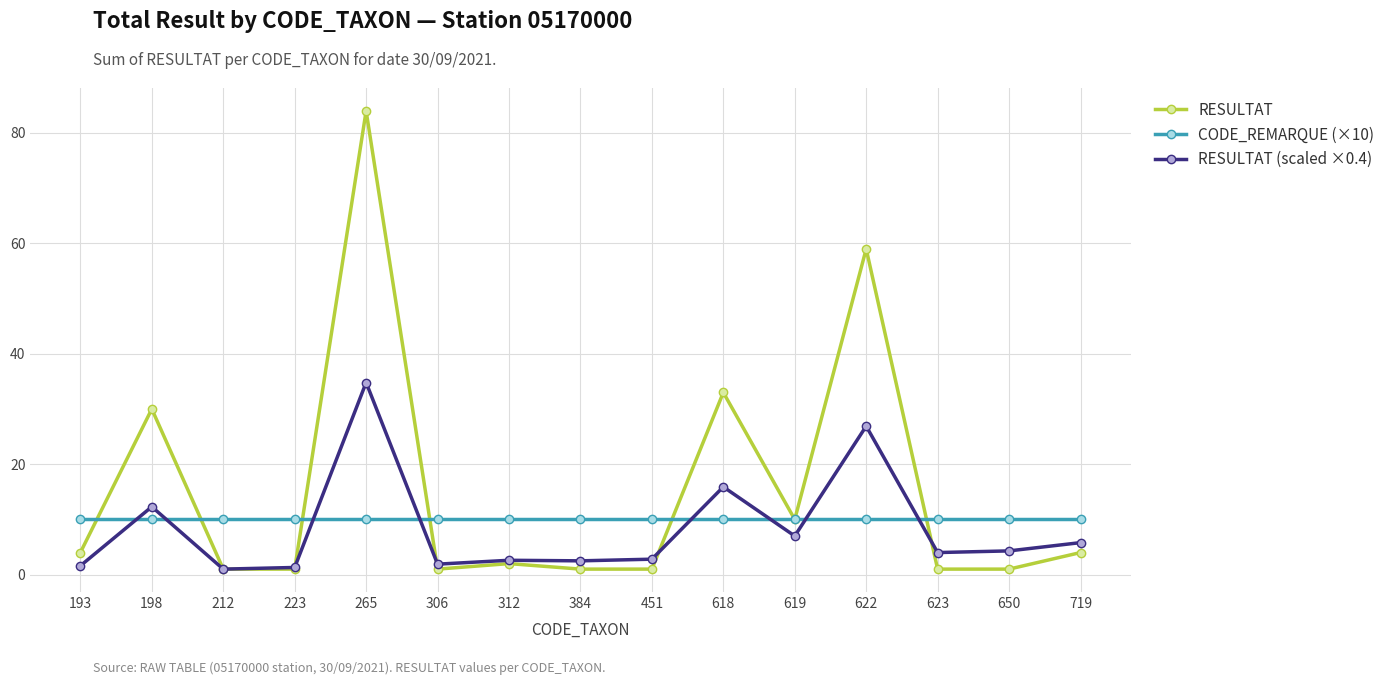

What are all the series names shown in the legend?

RESULTAT, CODE_REMARQUE (×10), RESULTAT (scaled ×0.4)